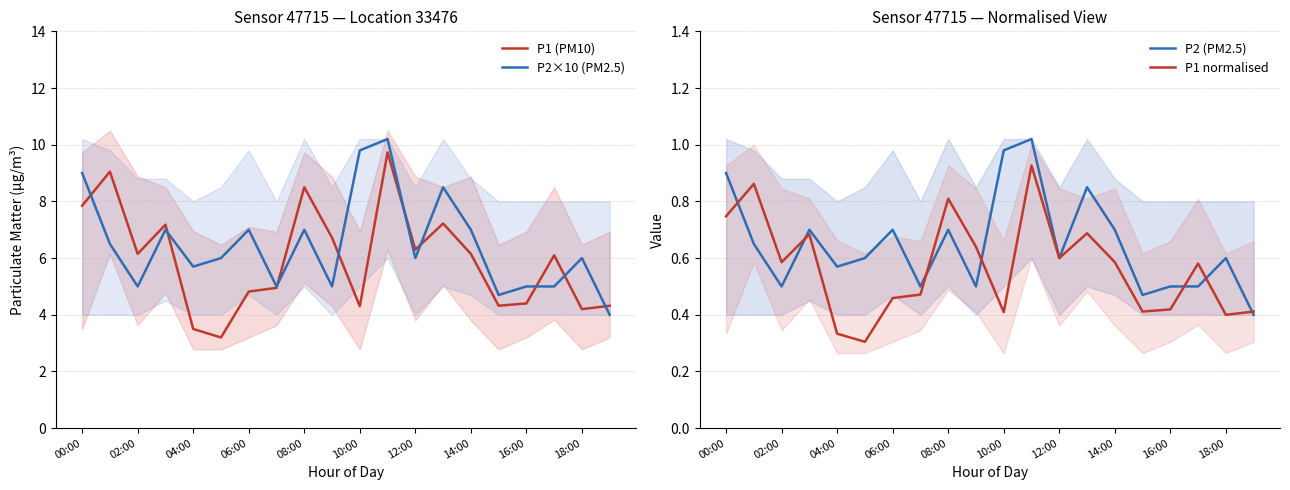

At how many categories does at least one series exceed 3?

20